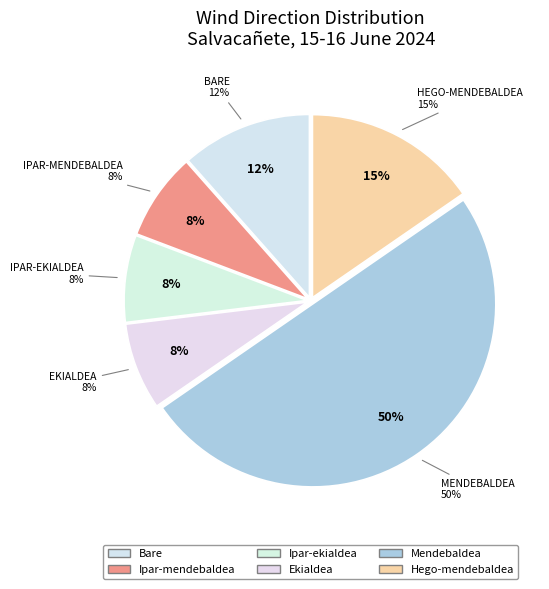

To the nearest percent, what portion does Mendebaldea represent?

50%